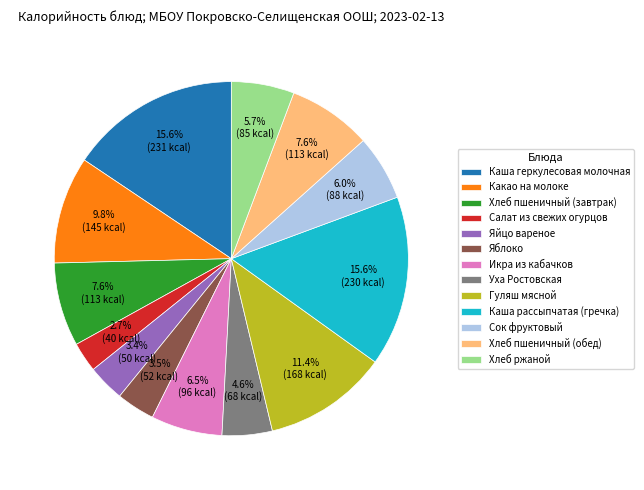

To the nearest percent, what is the difference between the Хлеб пшеничный (обед) and Какао на молоке slice percentages?

2%